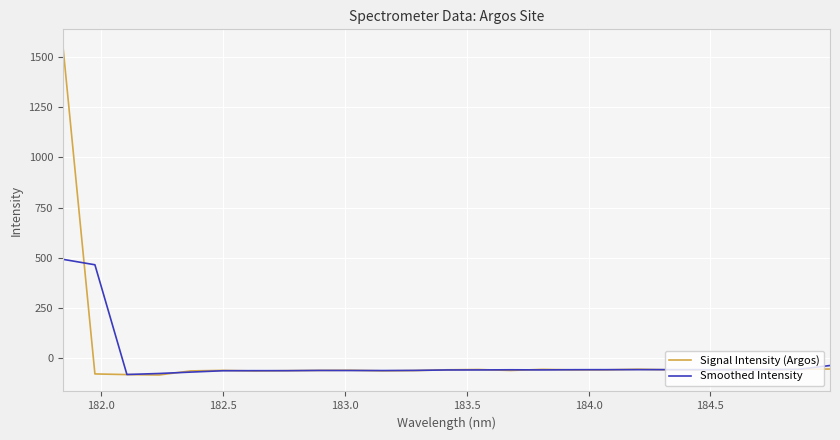

At how many categories does at least one series exceed 850?

1